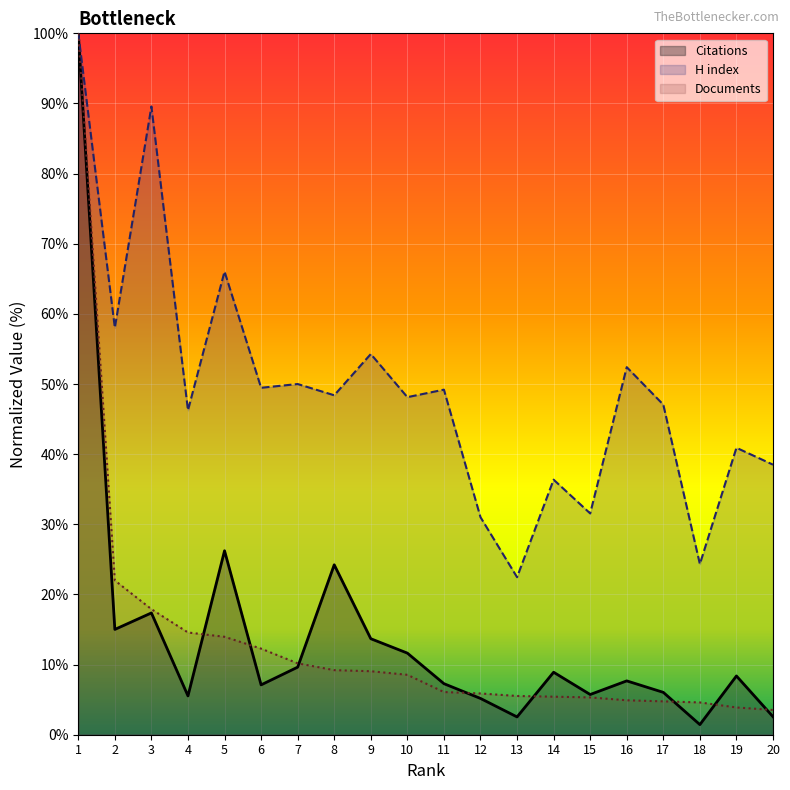

Is the value of Documents at 18 greater than the value of H index at 11?

No